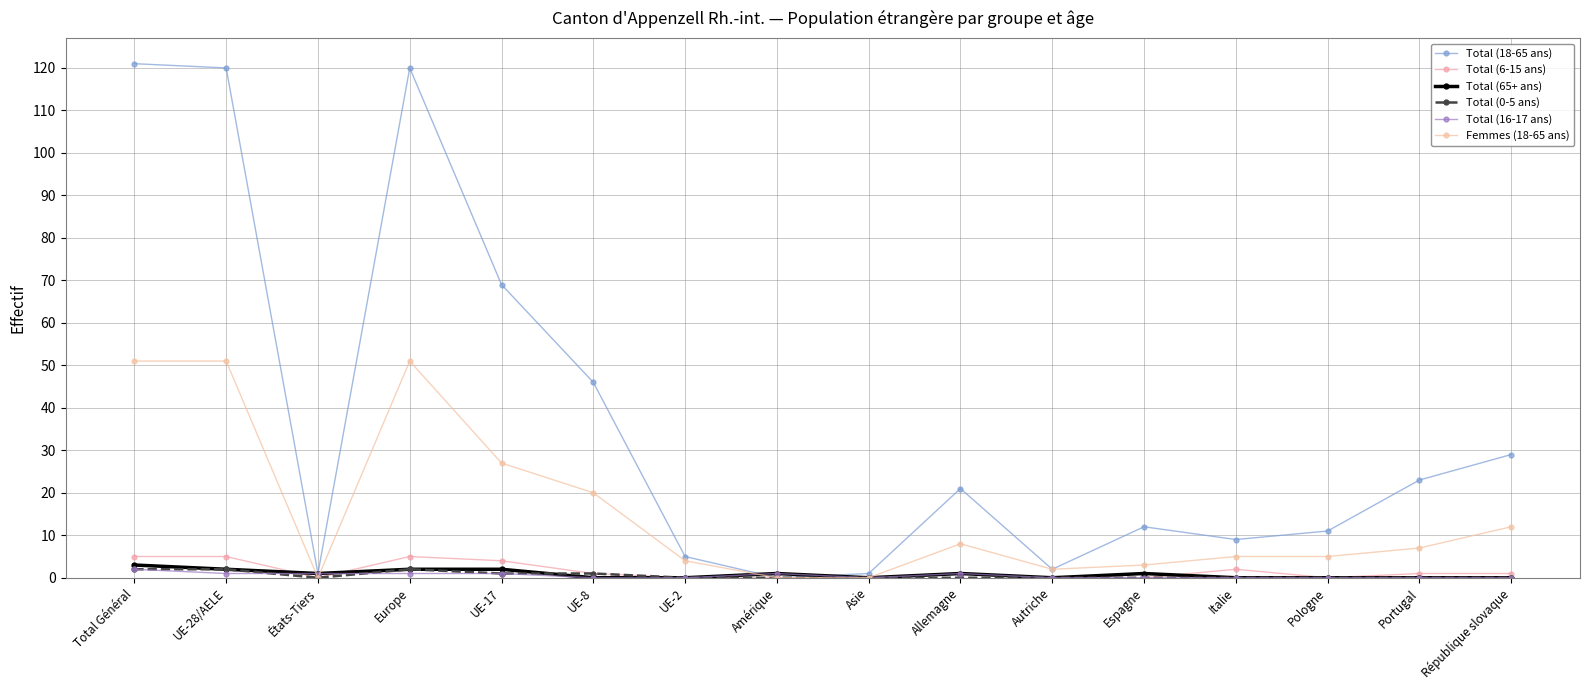

Which series ends up on top after the final intersection of Total (65+ ans) and Total (0-5 ans)?

Total (0-5 ans)